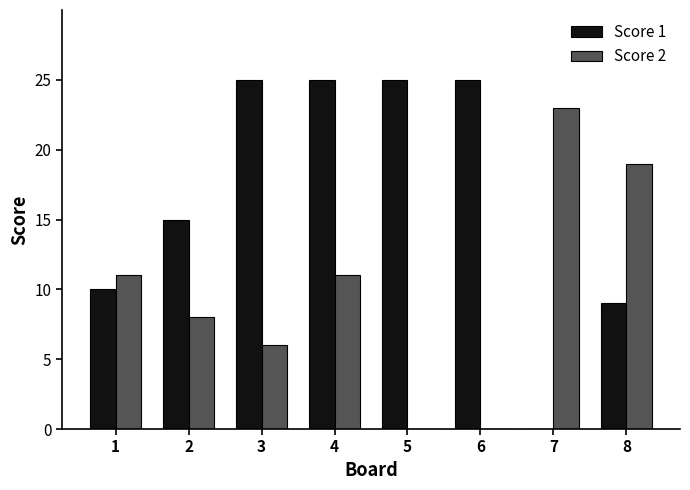

What is the difference between the Score 1 values at 3 and 8?

16